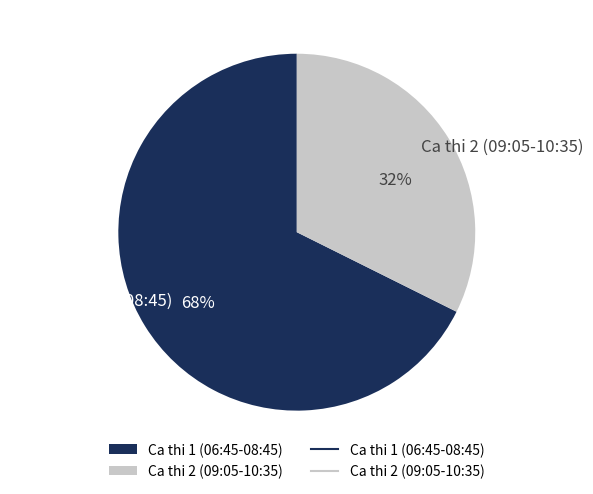

To the nearest percent, what is the combined percentage of Ca thi 2 (09:05-10:35) and Ca thi 1 (06:45-08:45)?

100%